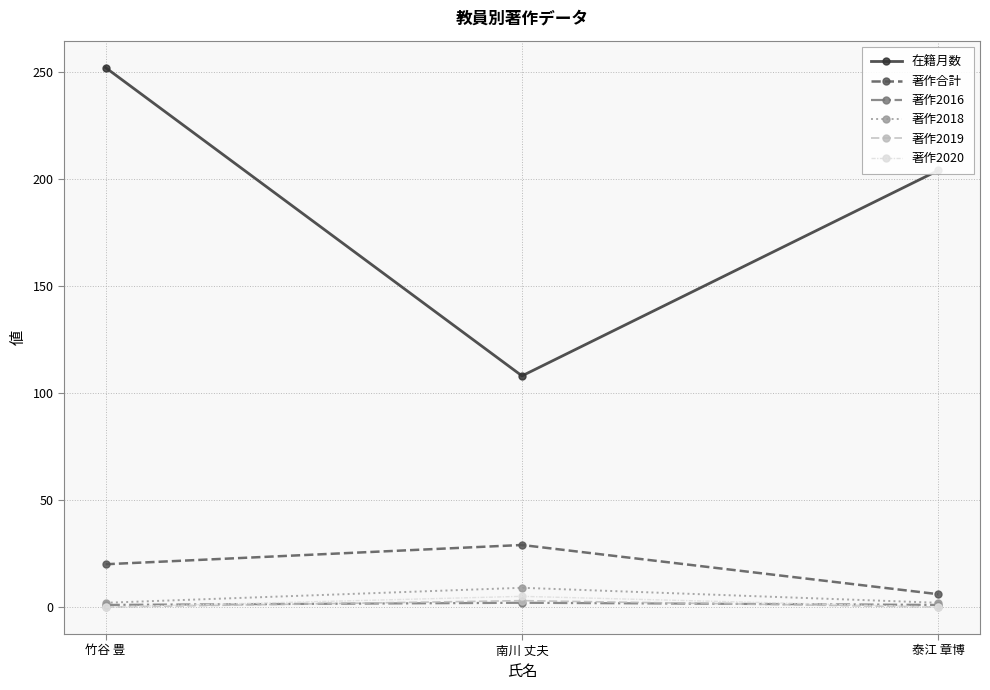

What is the label of the 3rd point from the left?

泰江 章博